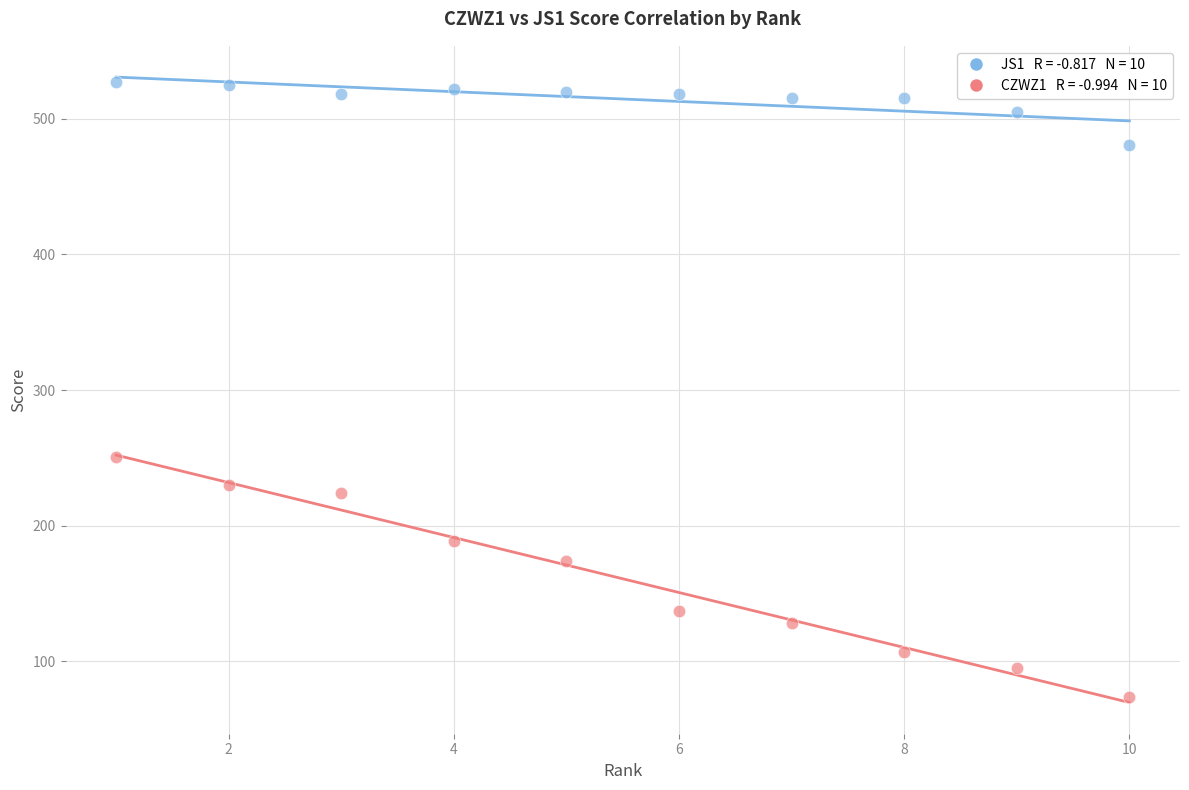

Across all series, what Y value is closest to 300?

251